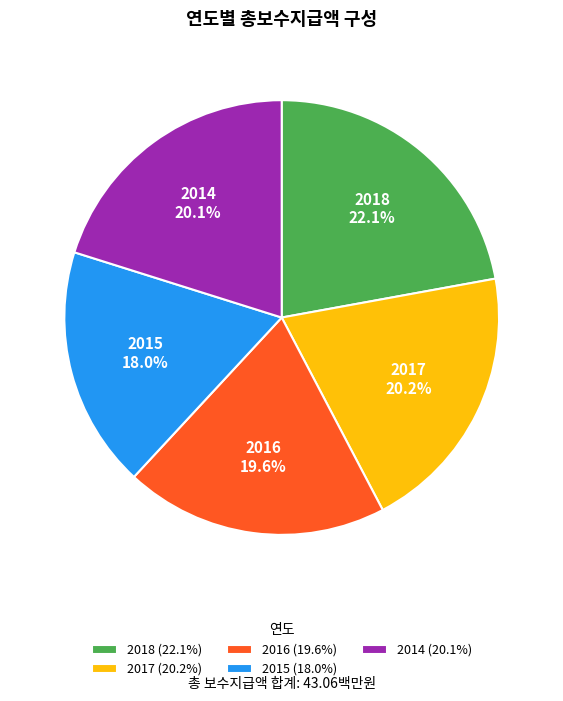

What percentage is NOT represented by 2014?

79.9%